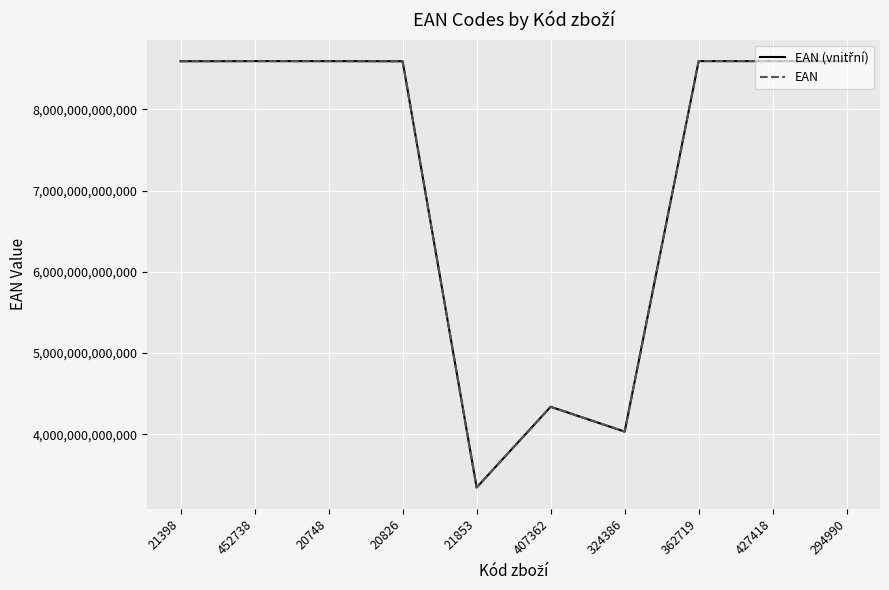

The value of EAN at 362719 is 8595662000373. True or false?

True